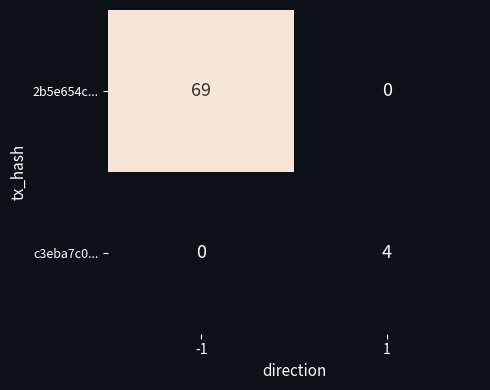

What value does the 2b5e654c... series have at -1, to the nearest 10?

70